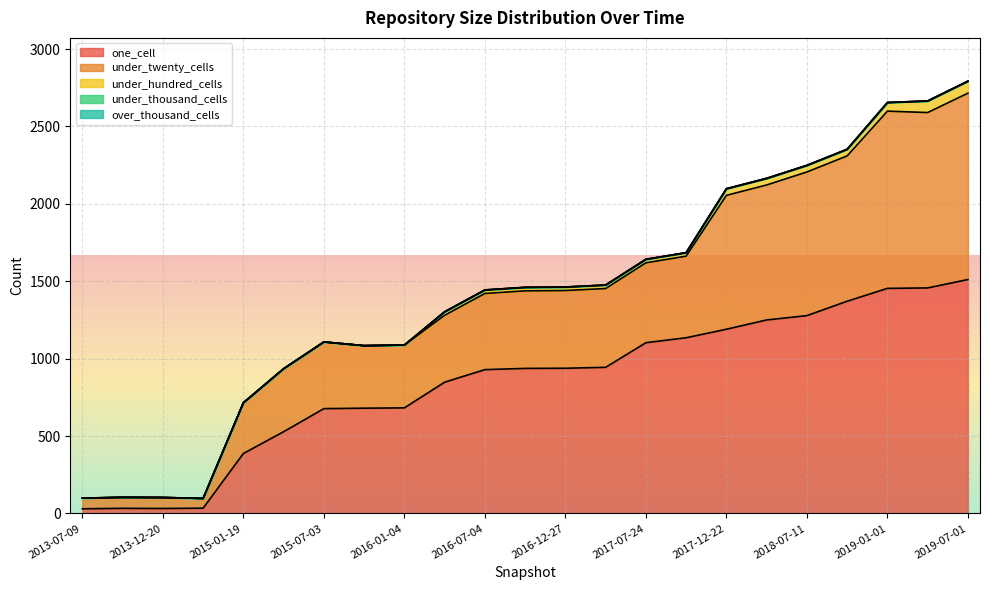

Reading left to right, what are all the values shown in this chart?

one_cell: 2013-07-09=30	2013-09-10=33	2013-12-20=32	2014-03-28=34	2015-01-19=387	2015-04-09=528	2015-07-03=677	2015-10-01=680	2016-01-04=682	2016-04-05=848	2016-07-04=929	2016-10-07=937	2016-12-27=938	2017-04-12=944	2017-07-24=1103	2017-10-12=1135	2017-12-22=1190	2018-04-09=1250	2018-07-11=1278	2018-09-28=1371	2019-01-01=1454	2019-04-06=1457	2019-07-01=1511
under_twenty_cells: 2013-07-09=69	2013-09-10=71	2013-12-20=71	2014-03-28=63	2015-01-19=328	2015-04-09=407	2015-07-03=431	2015-10-01=404	2016-01-04=406	2016-04-05=432	2016-07-04=492	2016-10-07=501	2016-12-27=502	2017-04-12=509	2017-07-24=516	2017-10-12=527	2017-12-22=865	2018-04-09=872	2018-07-11=928	2018-09-28=939	2019-01-01=1145	2019-04-06=1133	2019-07-01=1204
under_hundred_cells: 2013-07-09=0	2013-09-10=0	2013-12-20=0	2014-03-28=0	2015-01-19=0	2015-04-09=0	2015-07-03=0	2015-10-01=0	2016-01-04=0	2016-04-05=22	2016-07-04=22	2016-10-07=22	2016-12-27=22	2017-04-12=22	2017-07-24=22	2017-10-12=22	2017-12-22=42	2018-04-09=42	2018-07-11=42	2018-09-28=42	2019-01-01=55	2019-04-06=74	2019-07-01=77
under_thousand_cells: 2013-07-09=0	2013-09-10=0	2013-12-20=0	2014-03-28=0	2015-01-19=0	2015-04-09=0	2015-07-03=0	2015-10-01=0	2016-01-04=0	2016-04-05=1	2016-07-04=1	2016-10-07=1	2016-12-27=1	2017-04-12=1	2017-07-24=1	2017-10-12=1	2017-12-22=1	2018-04-09=1	2018-07-11=1	2018-09-28=1	2019-01-01=1	2019-04-06=1	2019-07-01=1
over_thousand_cells: 2013-07-09=0	2013-09-10=0	2013-12-20=0	2014-03-28=0	2015-01-19=0	2015-04-09=0	2015-07-03=0	2015-10-01=0	2016-01-04=0	2016-04-05=0	2016-07-04=0	2016-10-07=0	2016-12-27=0	2017-04-12=0	2017-07-24=0	2017-10-12=0	2017-12-22=0	2018-04-09=0	2018-07-11=0	2018-09-28=0	2019-01-01=0	2019-04-06=0	2019-07-01=0